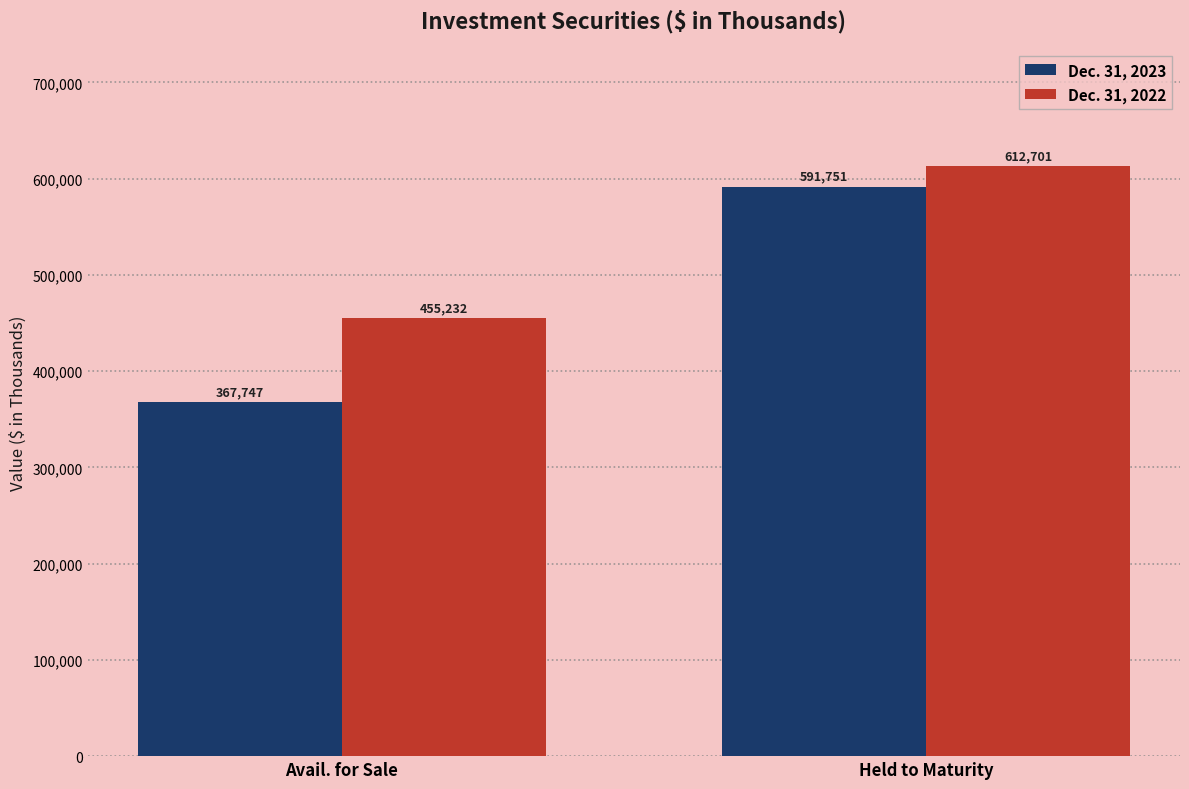

What is the sum of all Dec. 31, 2022 values?

1067933